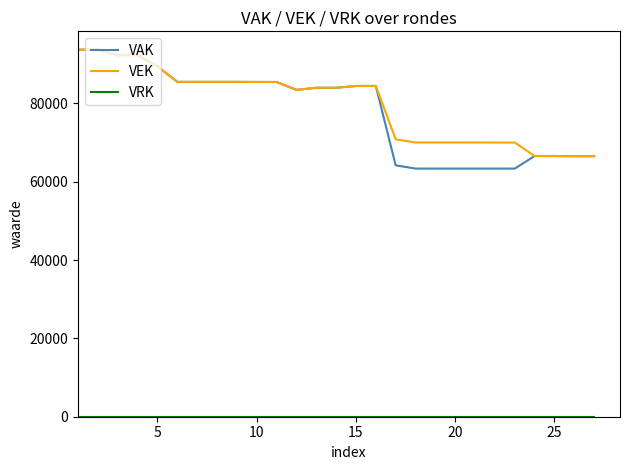

Which series has the widest spread of values?

VAK